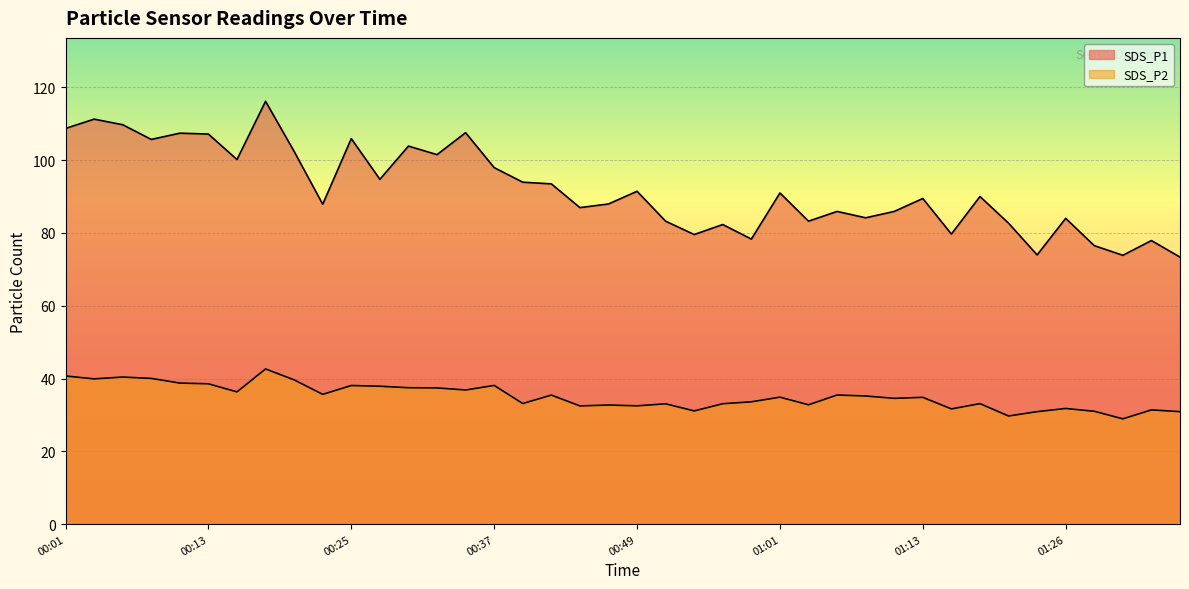

Does the chart display data point markers on the line(s)?

No